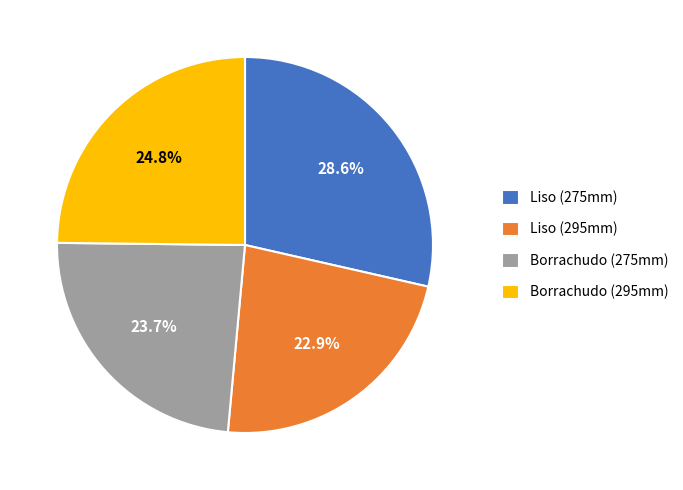

Combined, do Borrachudo (295mm) and Borrachudo (275mm) account for over 50%?

No